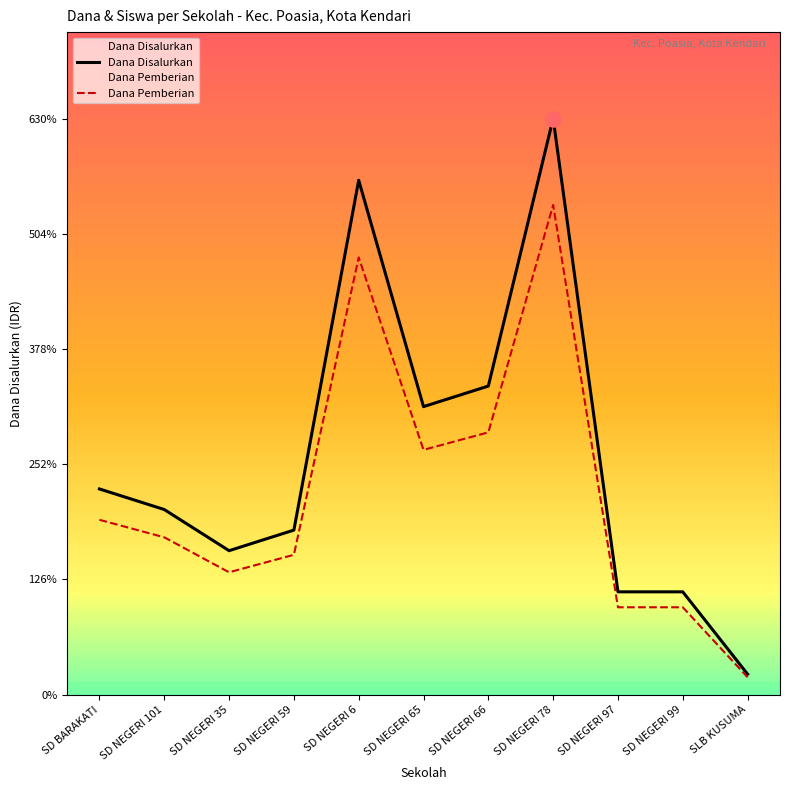

At which category is the sum across all series the highest?

SD NEGERI 78